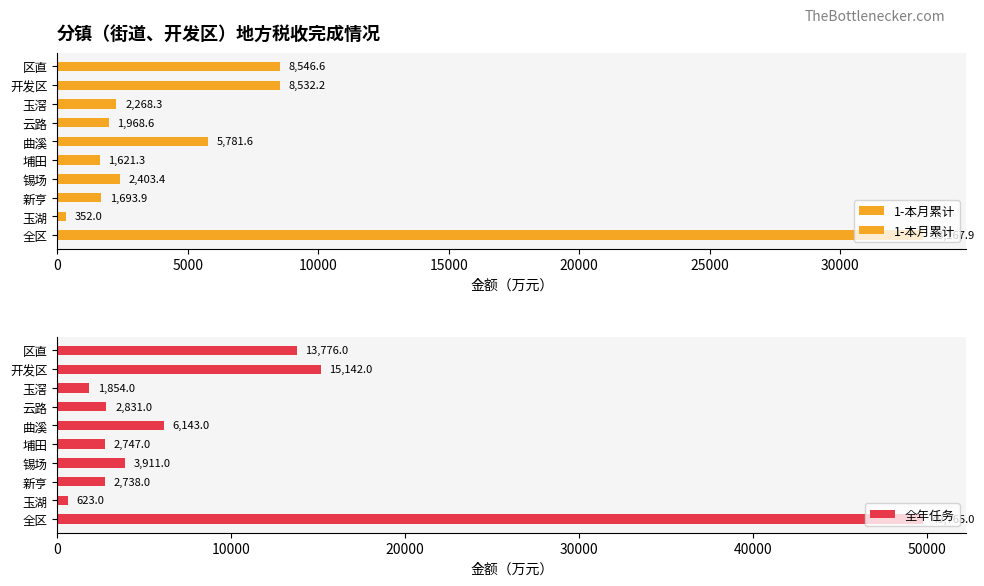

Are the bars grouped side by side (vs. stacked)?

Yes